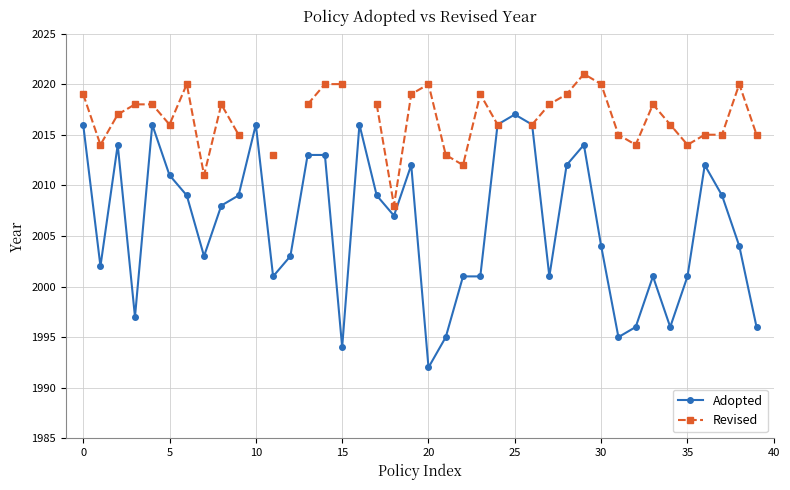

How many lines are shown in the chart?

2